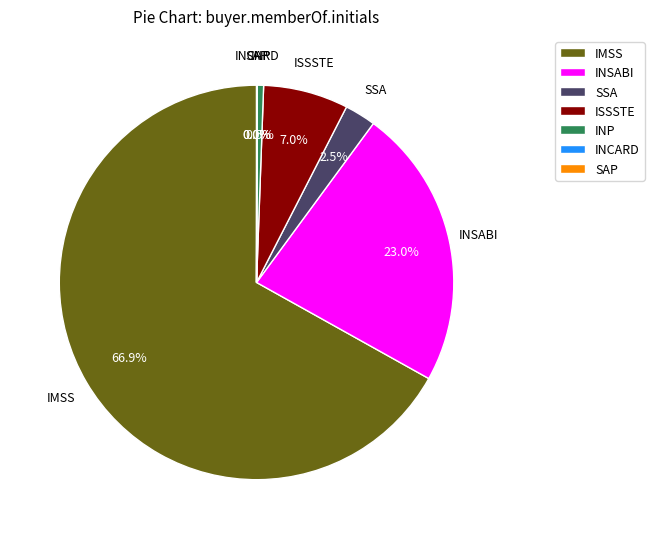

Which slice is the largest?

IMSS